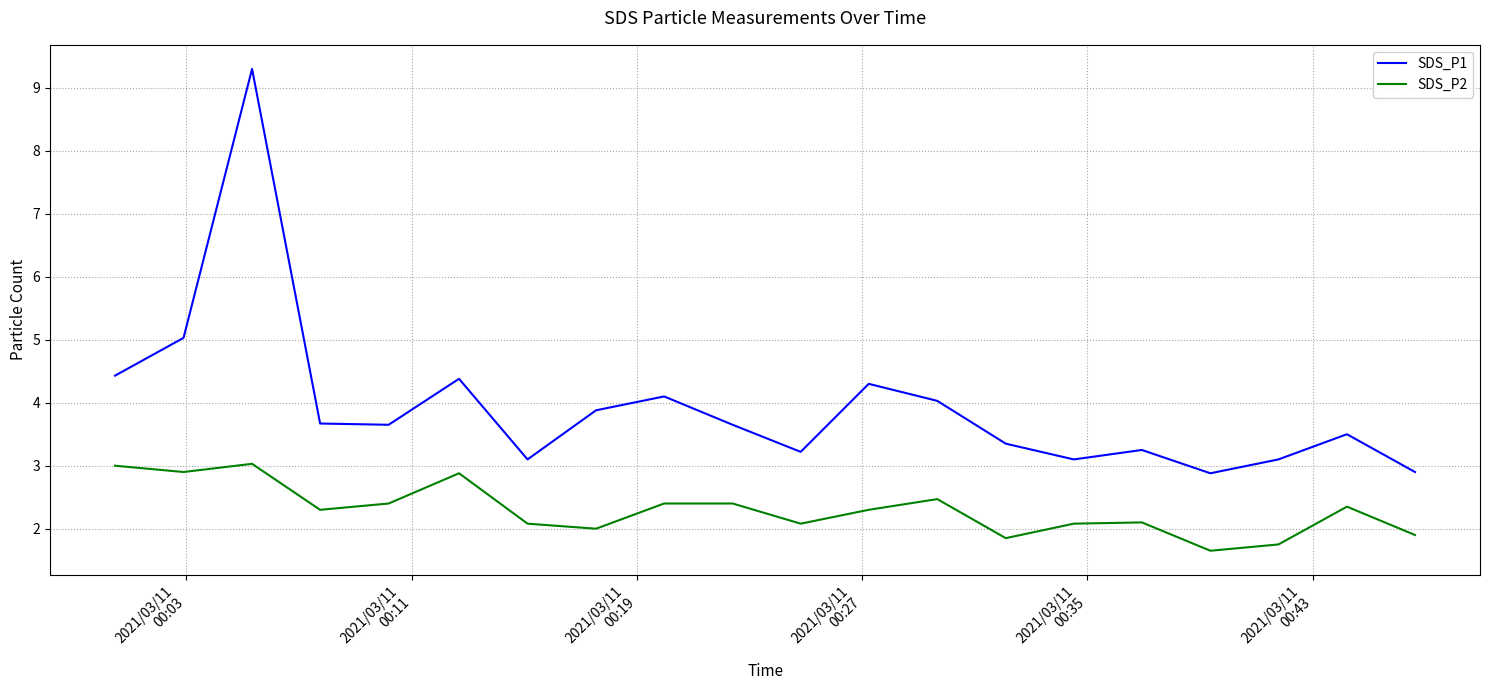

Which series has the largest total across all categories?

SDS_P1